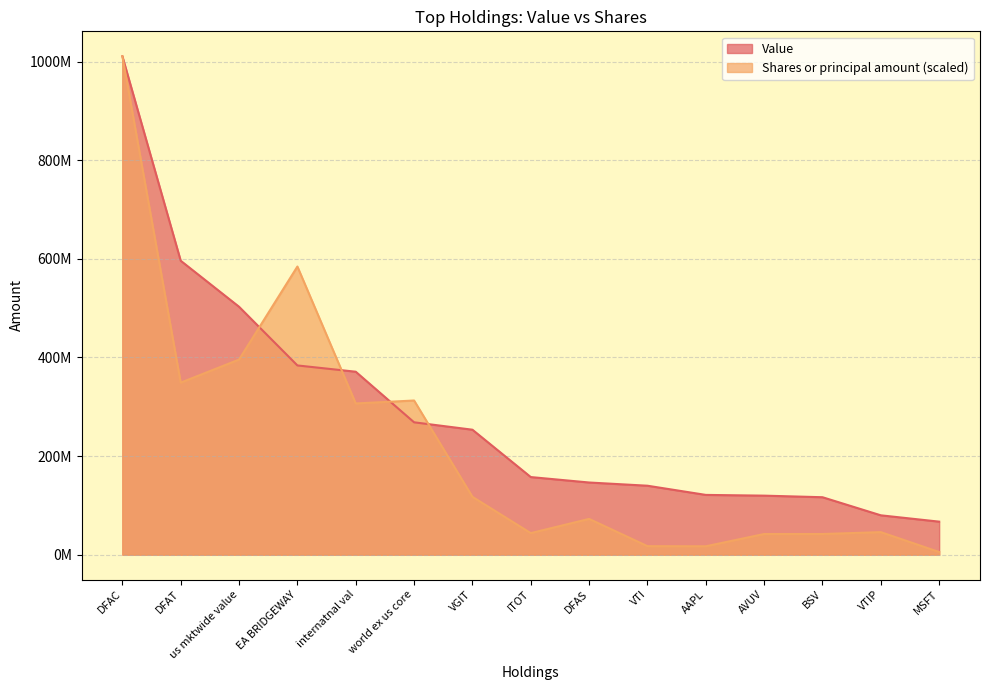

Which series has the largest range (max minus min)?

Shares or principal amount (scaled)